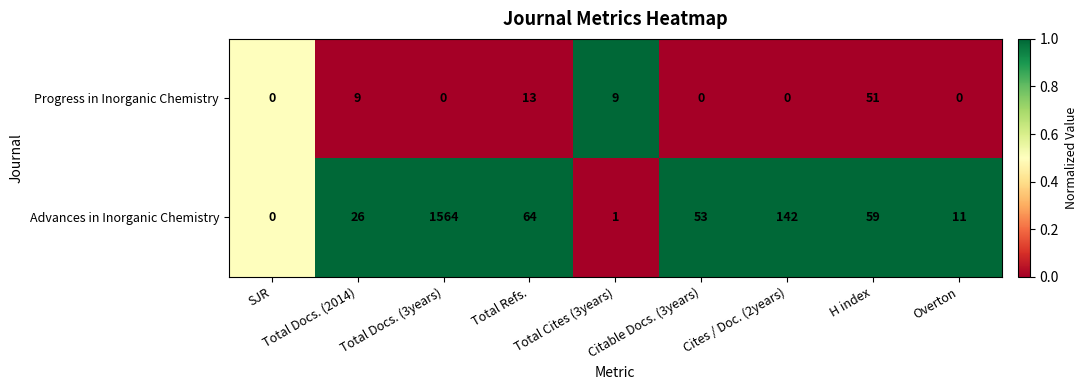

Where is Progress in Inorganic Chemistry nearest to the value 25?

Total Refs.